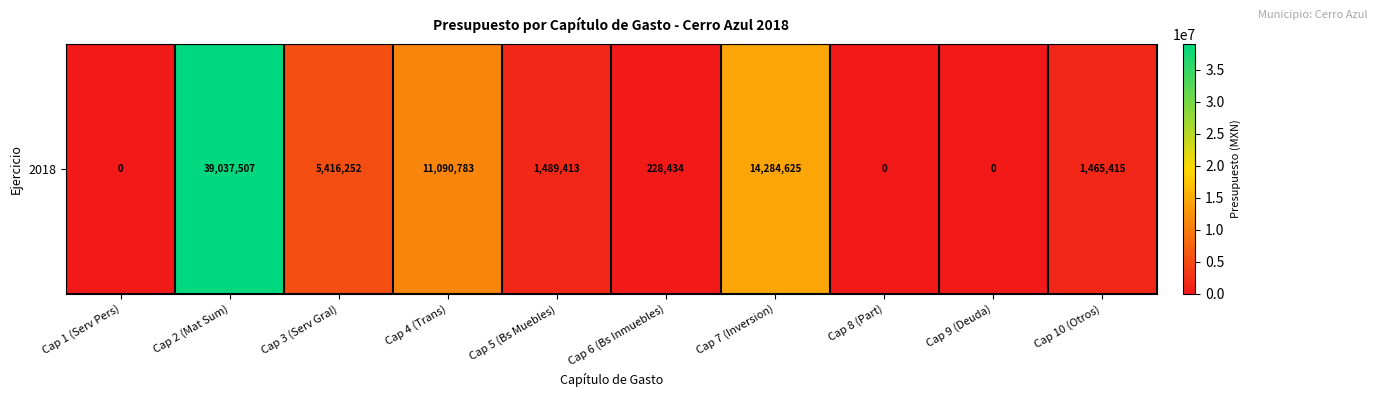

Which has a higher value, Cap 7 (Inversion) or Cap 6 (Bs Inmuebles)?

Cap 7 (Inversion)